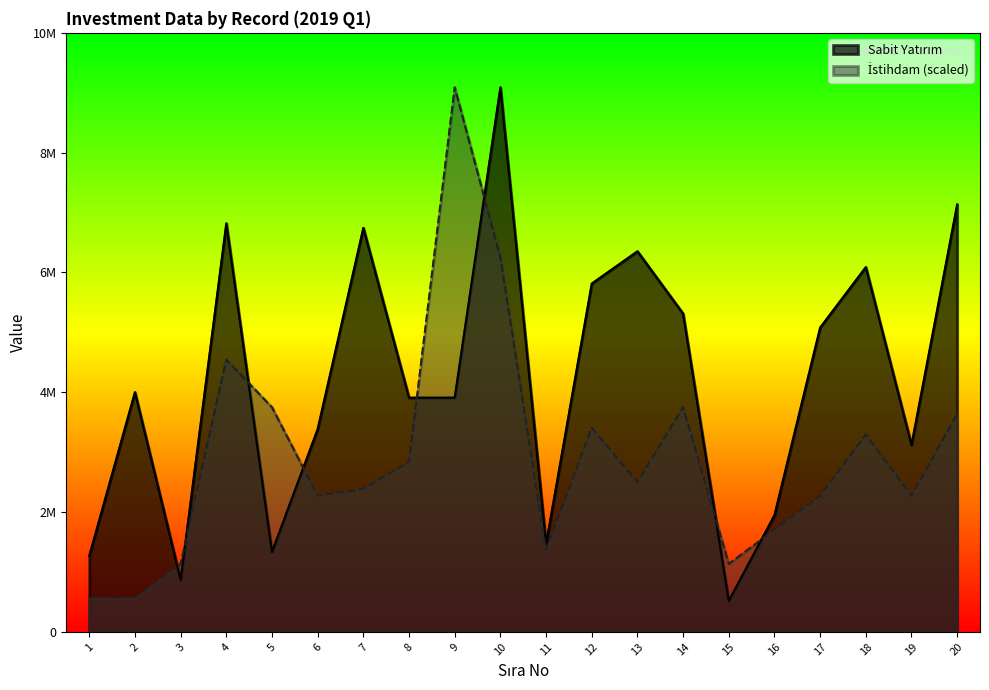

How many data points does each series have?

20